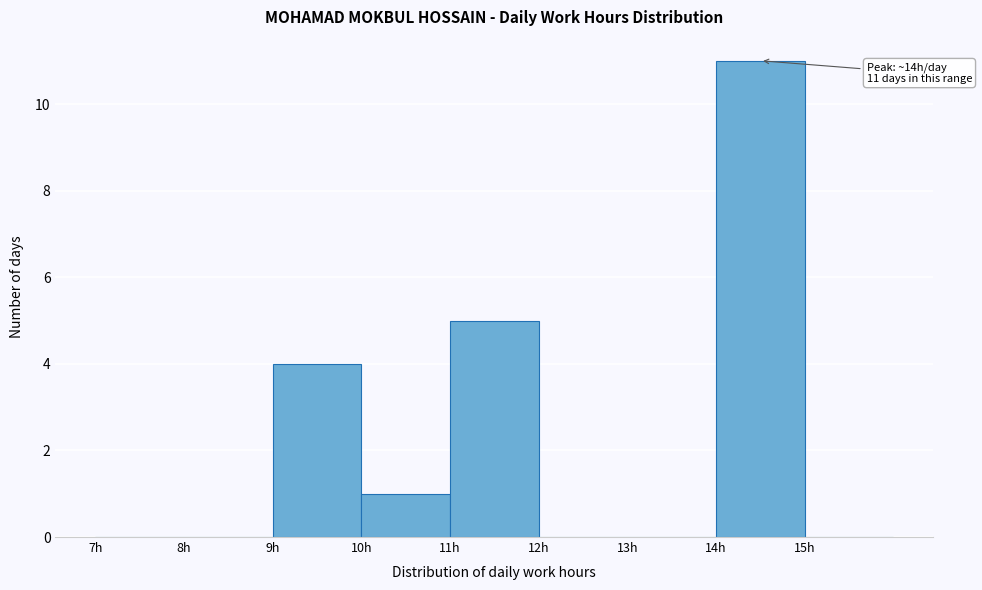

Over which range of the x-axis is the bar tallest?

14 to 15